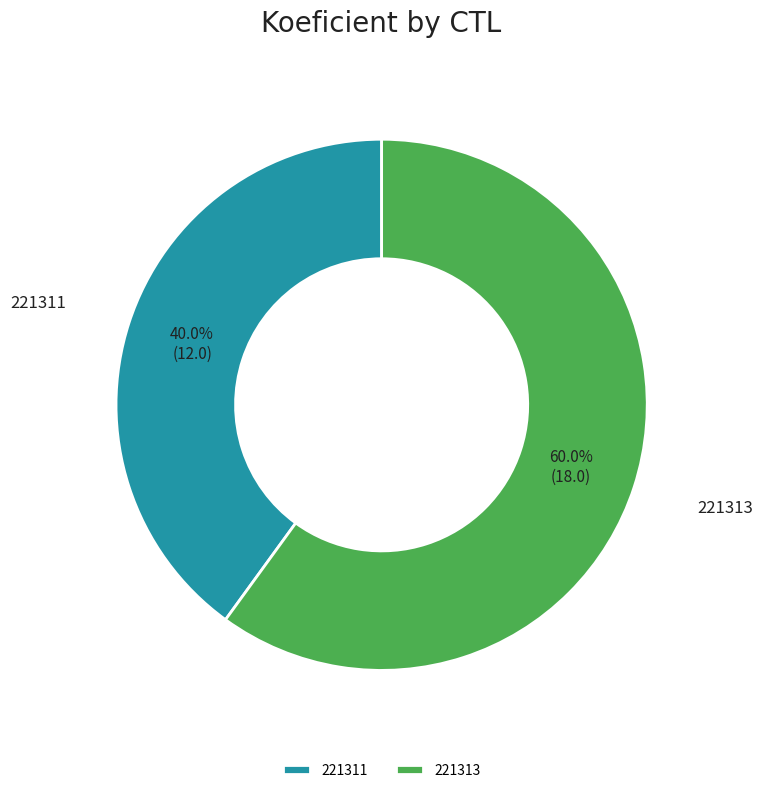

Between 221313 and 221311, which is larger?

221313